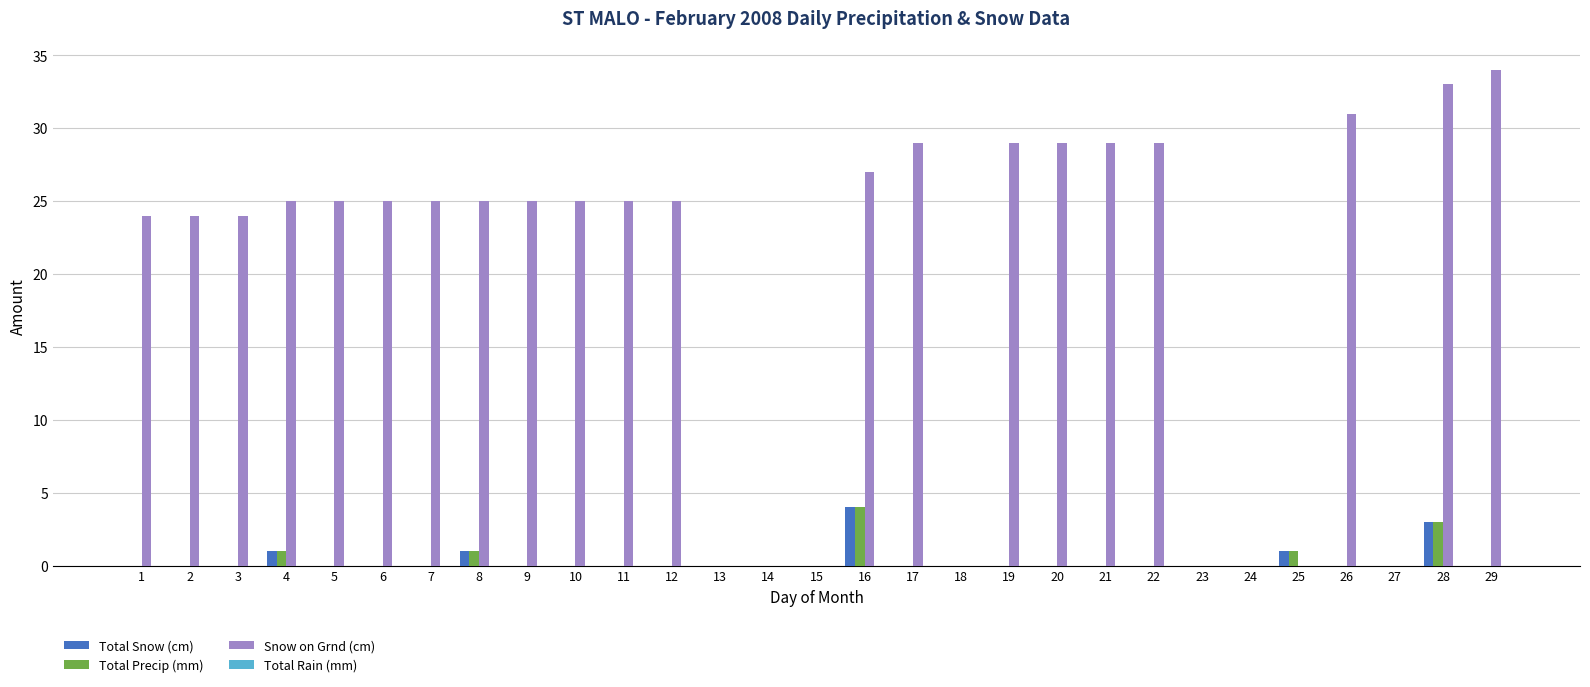

The Total Snow (cm) series shows 0 at 5. True or false?

True